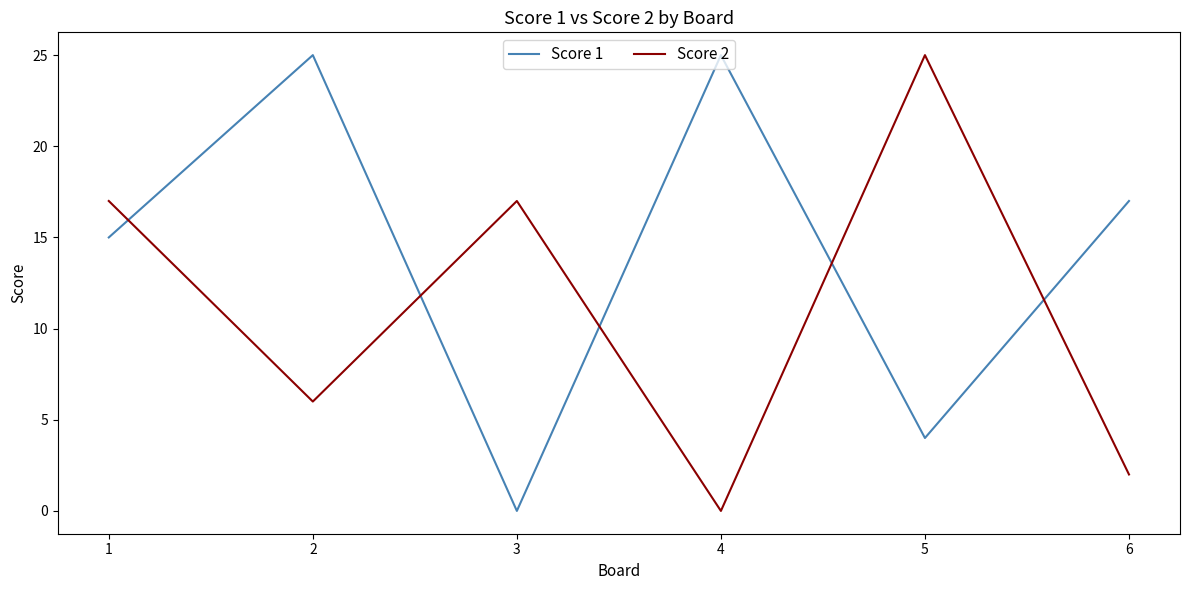

What is the sum of the Score 2 values at 3 and 4?

17